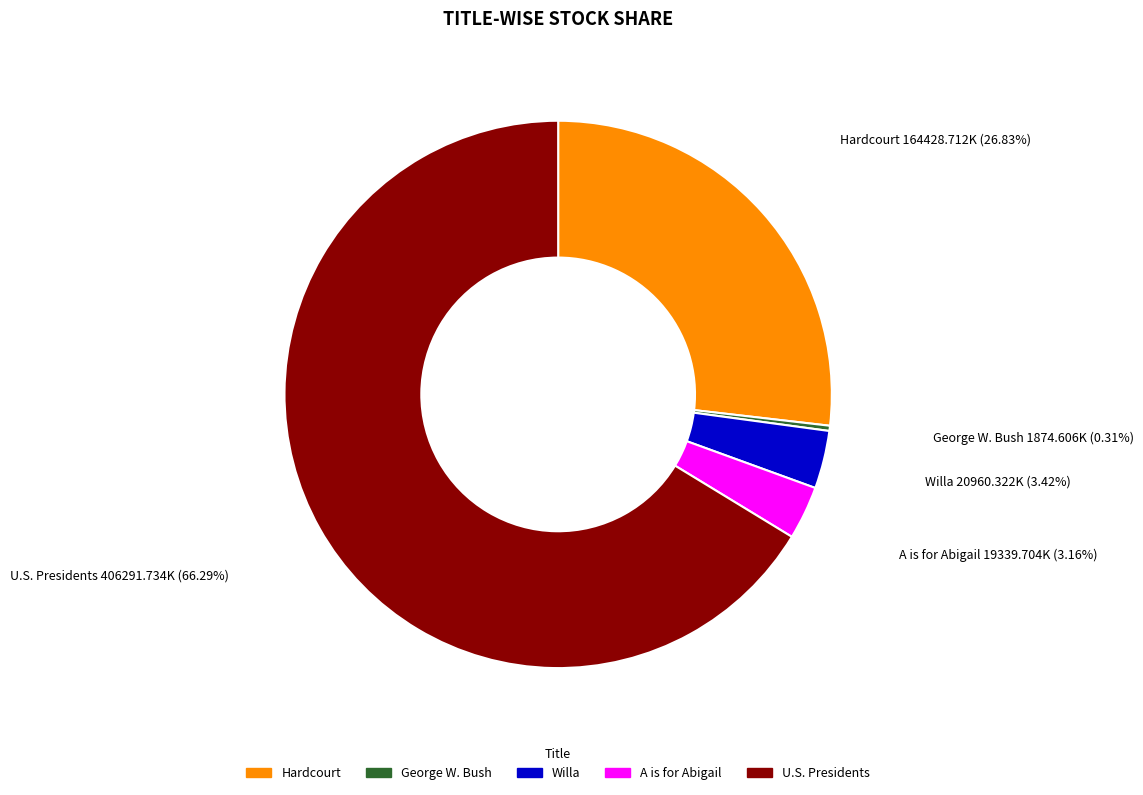

Combined, do A is for Abigail and Hardcourt account for over 50%?

No